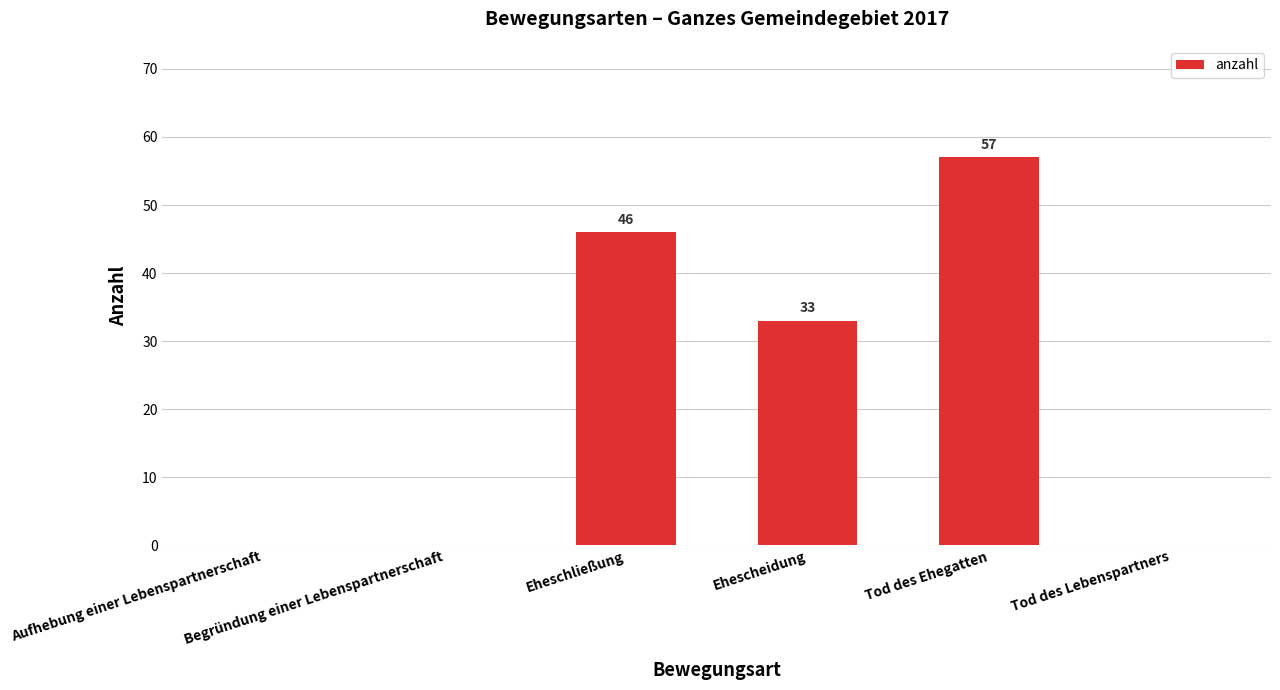

How many values are above zero?

3